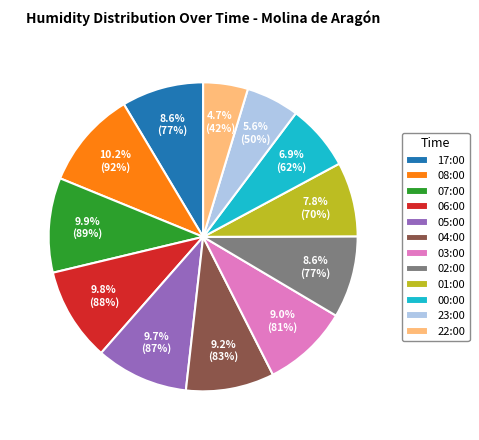

Which category has the smallest portion of the pie?

22:00